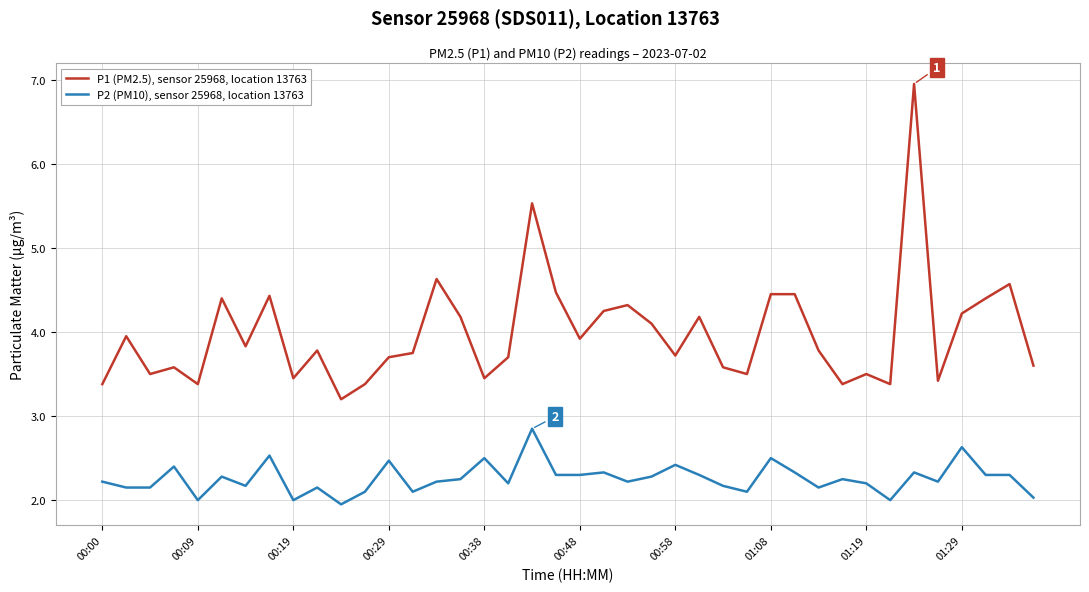

Which series has the largest total across all categories?

P1 (PM2.5), sensor 25968, location 13763